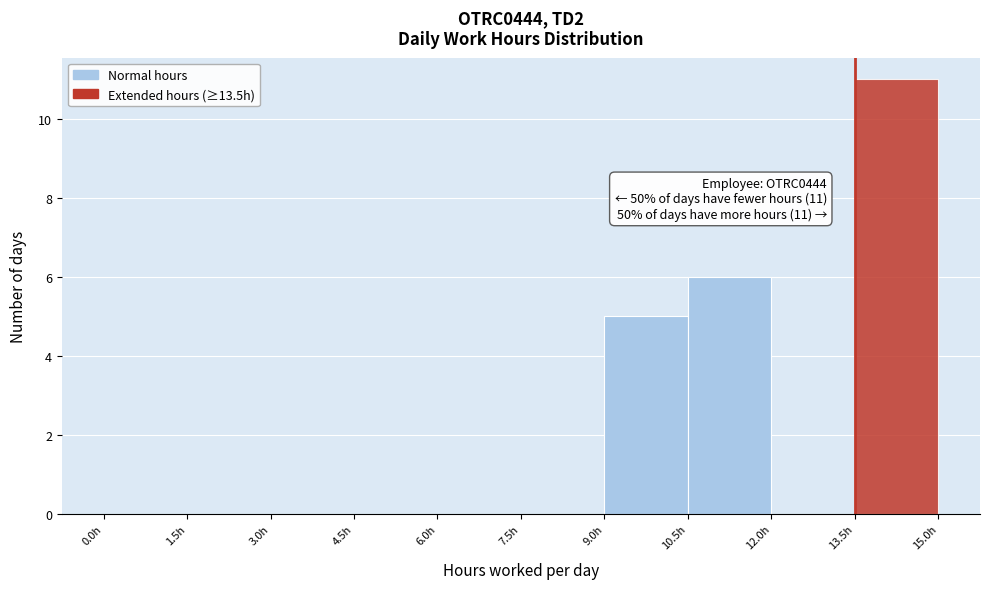

Which range on the x-axis has the tallest bar?

13.5 to 15.0